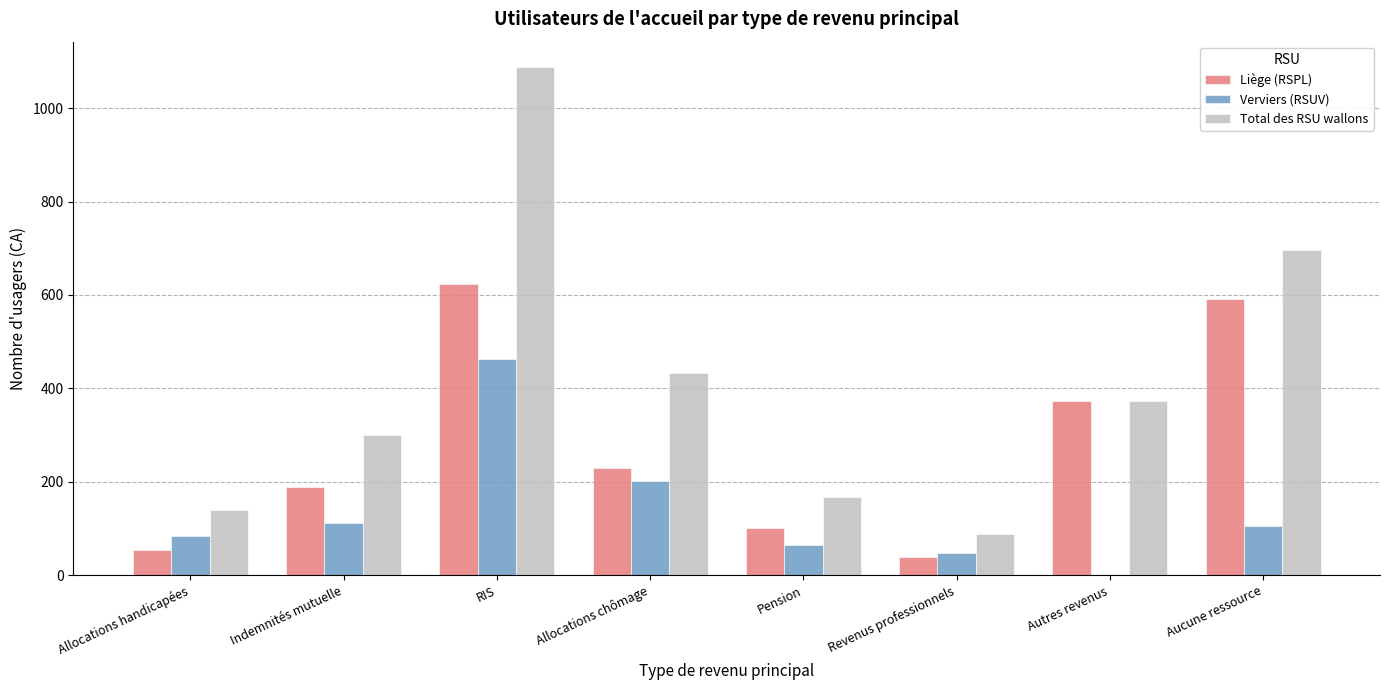

True or false: Liège (RSPL) has a value of 230 at Allocations chômage.

True